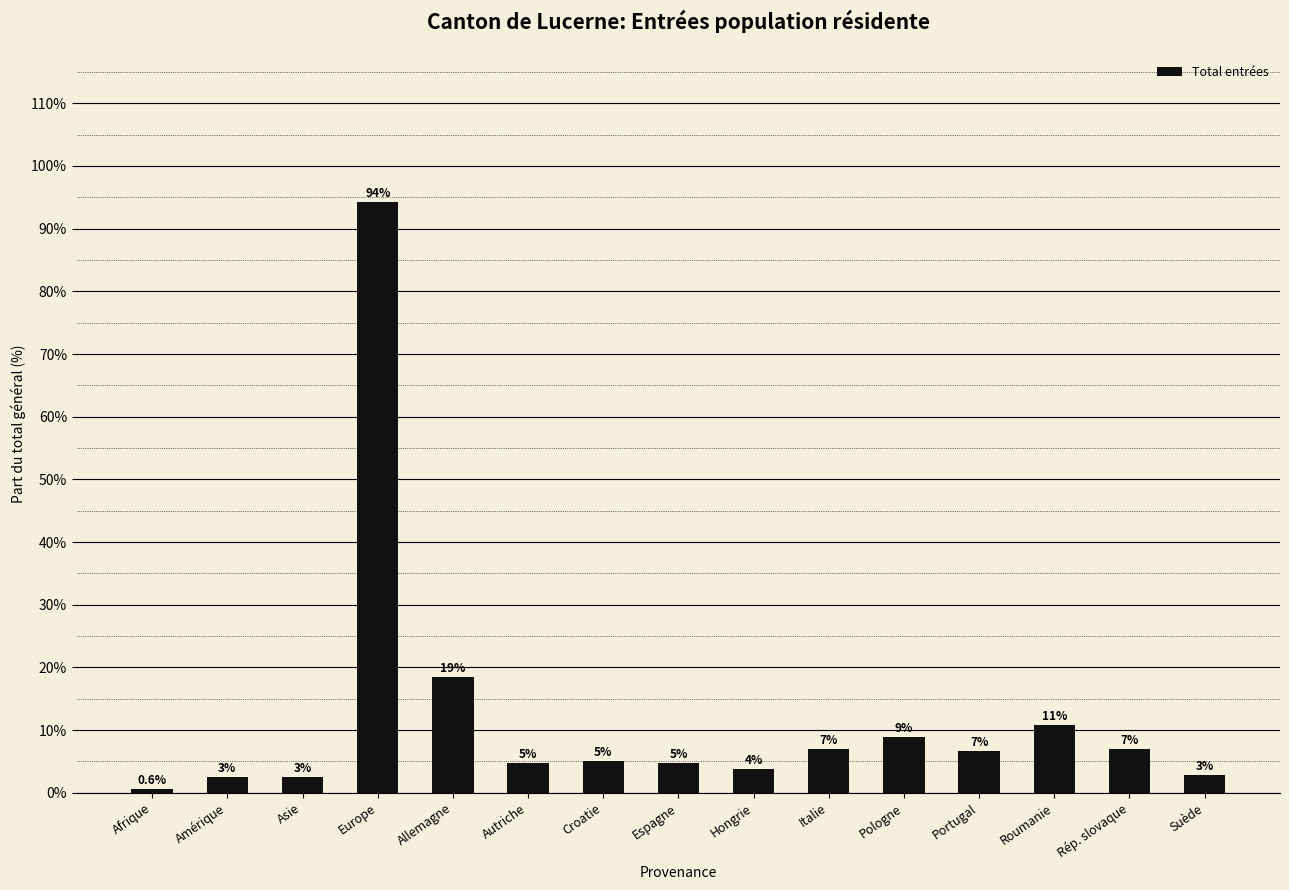

Does the chart contain any negative values?

No